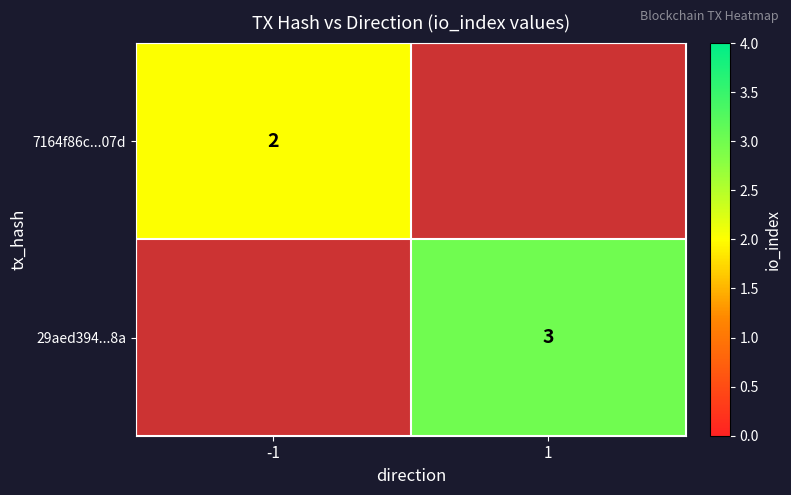

At how many categories does at least one series exceed 2?

1